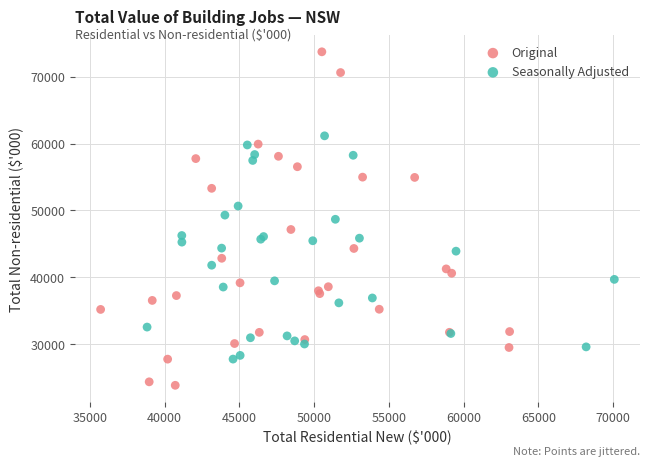

Which series reaches the minimum Y coordinate?

Original